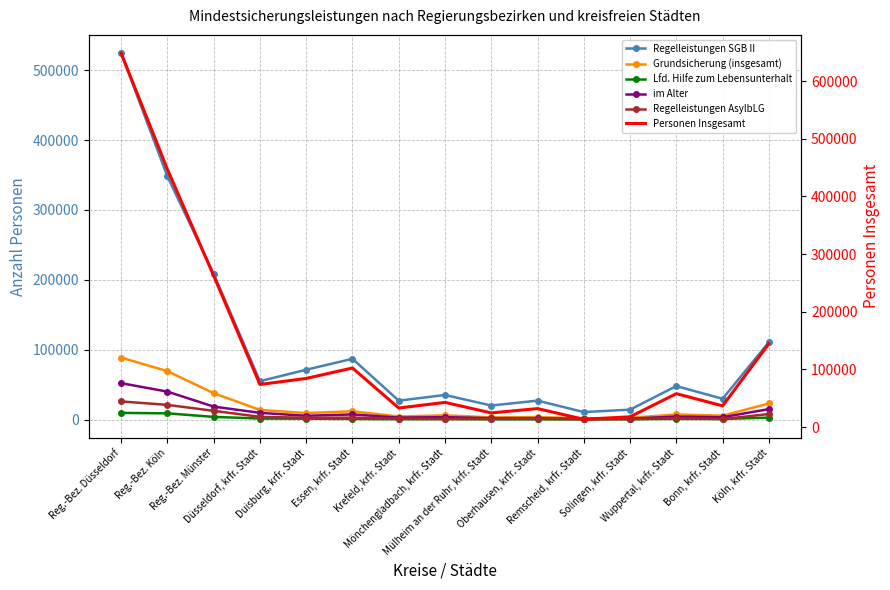

What are all the series names shown in the legend?

Regelleistungen SGB II, Grundsicherung (insgesamt), Lfd. Hilfe zum Lebensunterhalt, im Alter, Regelleistungen AsylbLG, Personen Insgesamt